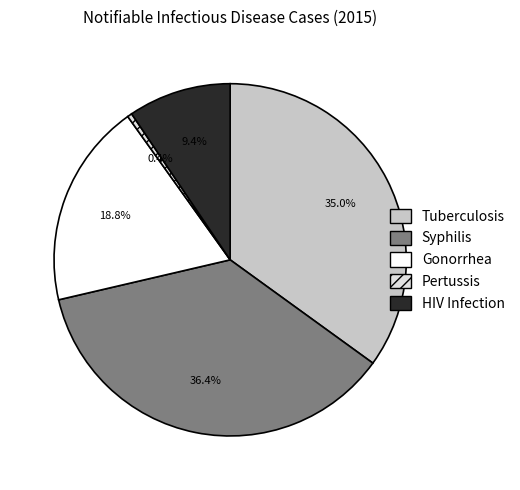

What is the largest slice in the pie chart?

Syphilis